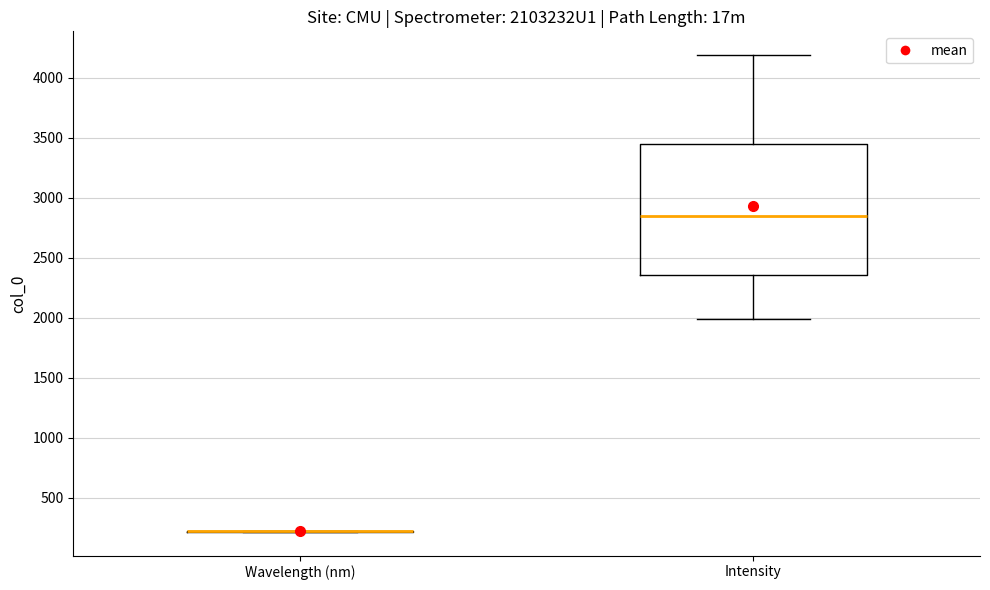

Where is the lower edge of the box for Intensity on the y-axis? The values are not printed on the chart, so give them approximately, as read against the axis.

2350